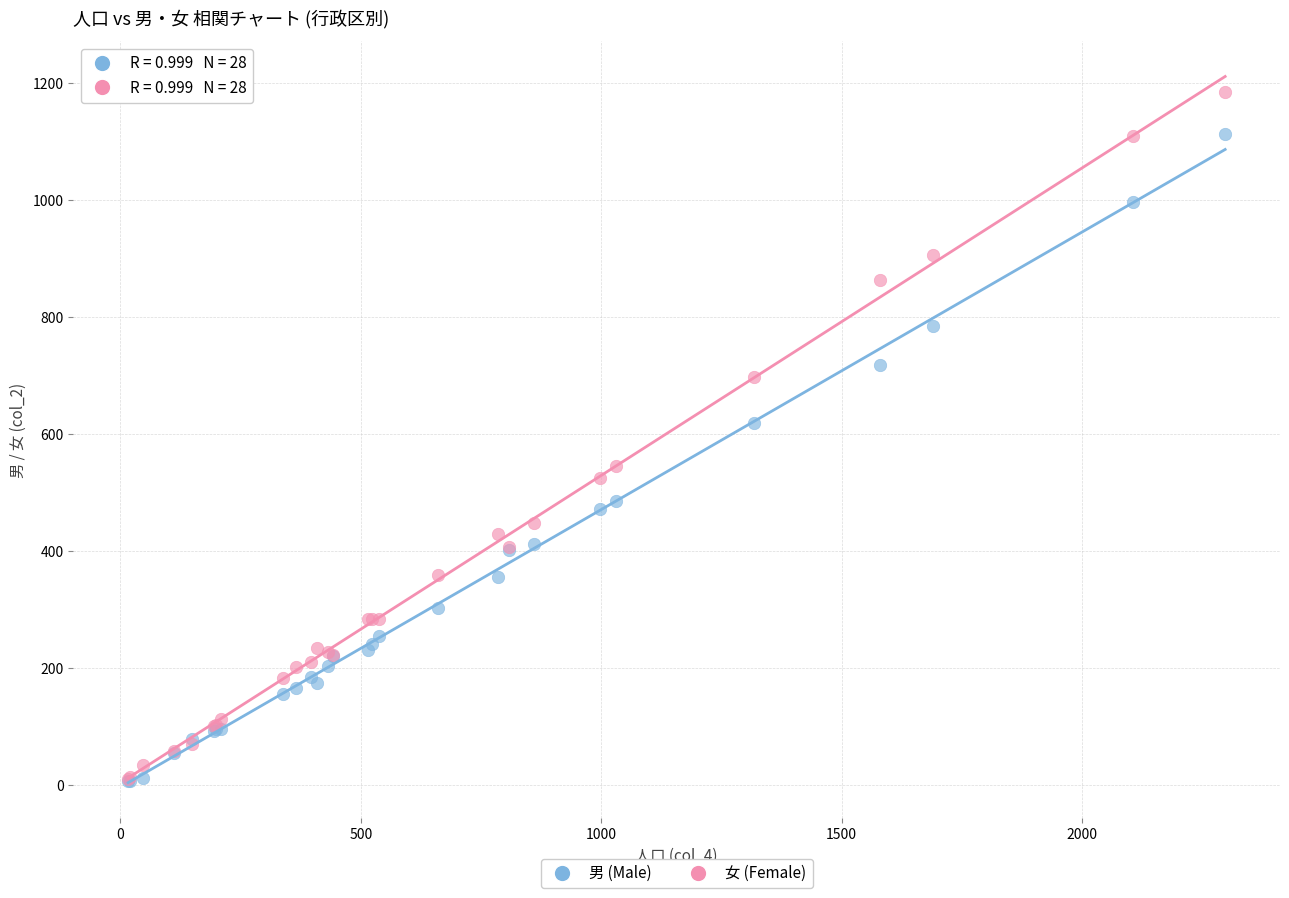

In the 男 (Male) series, what Y value is closest to 559?

619